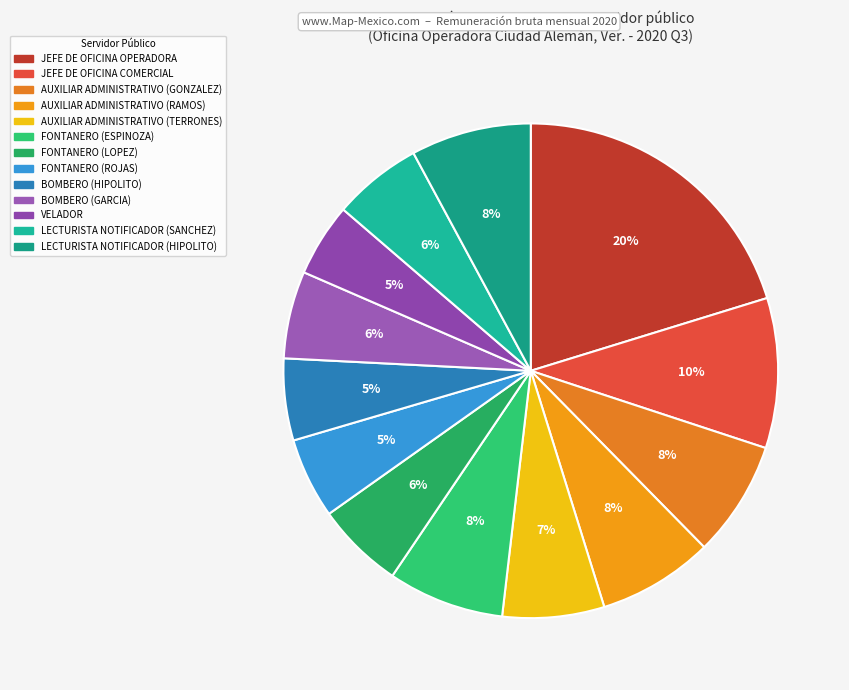

Does LECTURISTA NOTIFICADOR (SANCHEZ) account for over 50% of the chart?

No